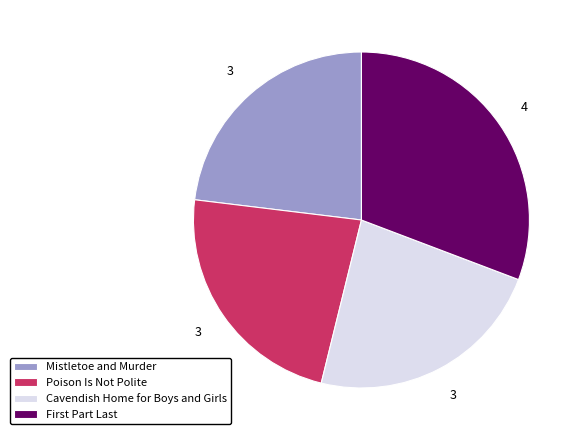

True or false: Poison Is Not Polite accounts for 23% of the total.

True